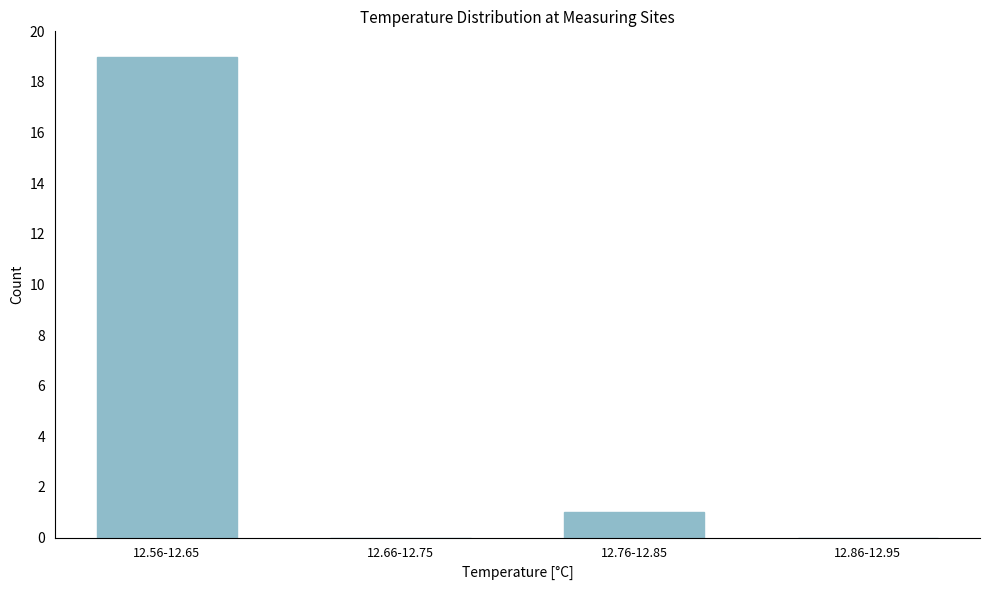

Reading left to right, transcribe all the data shown in this chart.

12.56-12.65=19	12.66-12.75=0	12.76-12.85=1	12.86-12.95=0